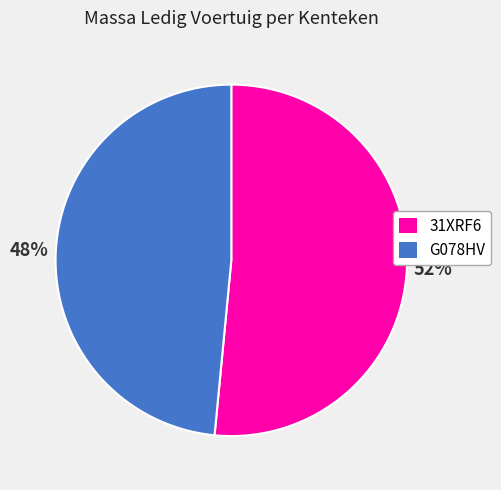

True or false: 31XRF6 accounts for 65% of the total.

False